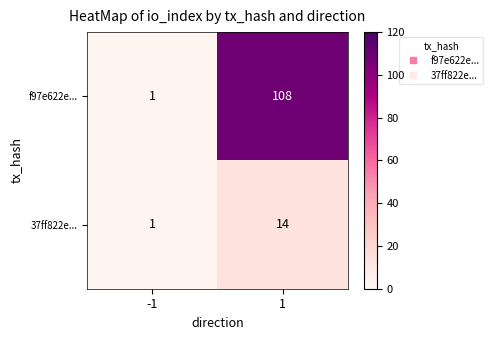

Reading left to right, list all the values displayed in this chart.

f97e622e...: -1=1	1=108
37ff822e...: -1=1	1=14